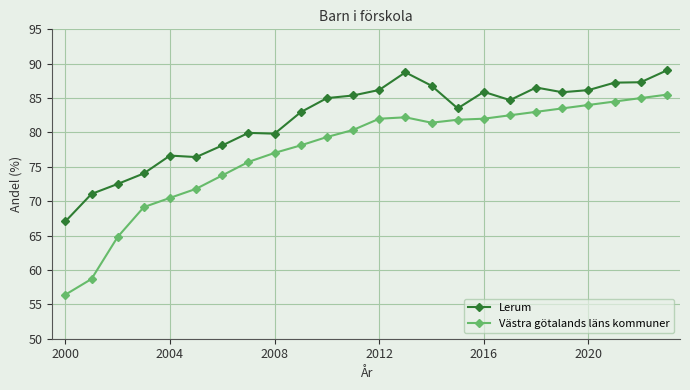

Which series has the largest range (max minus min)?

Västra götalands läns kommuner